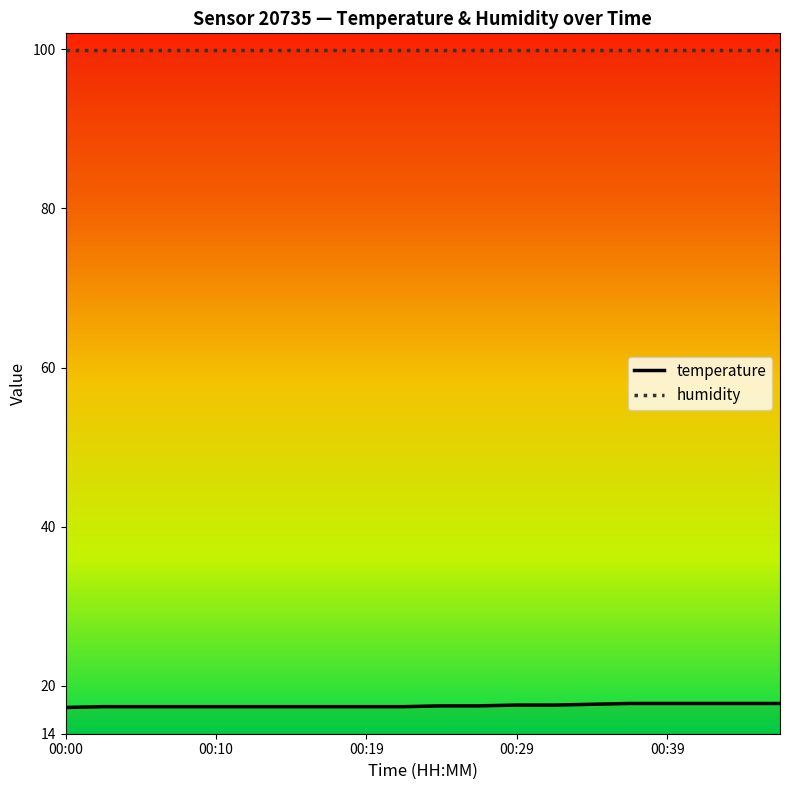

What is the approximate value at 00:12?

17.4